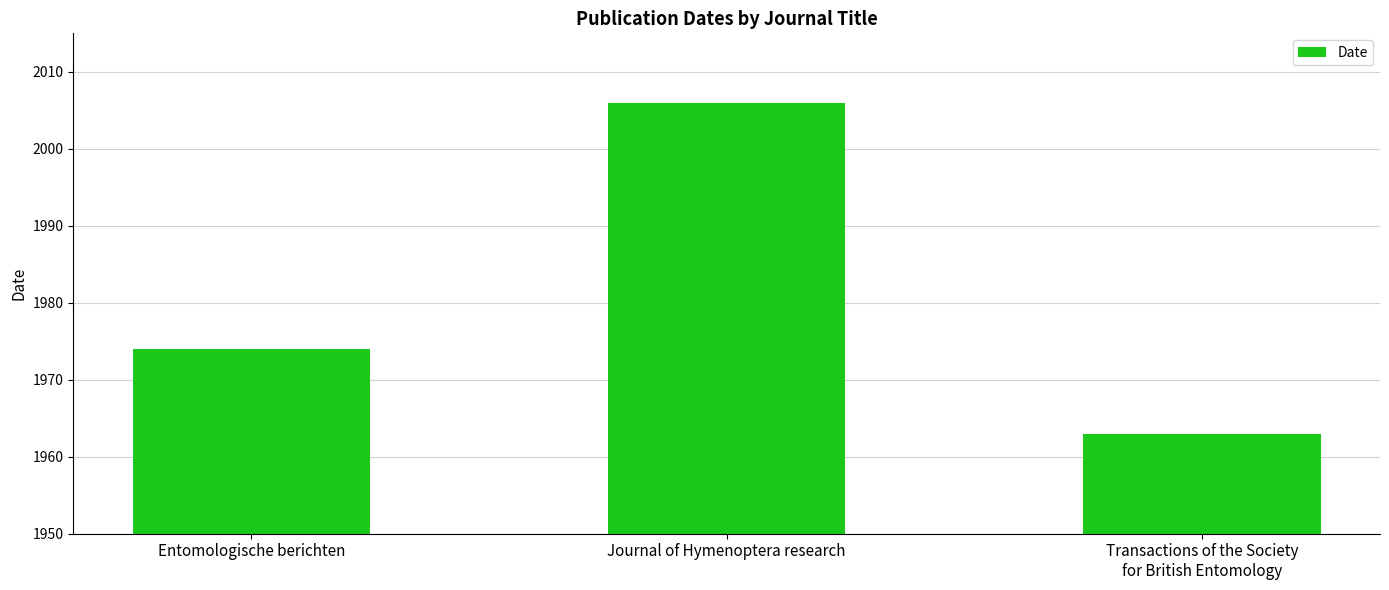

What is the smallest value displayed?

1963